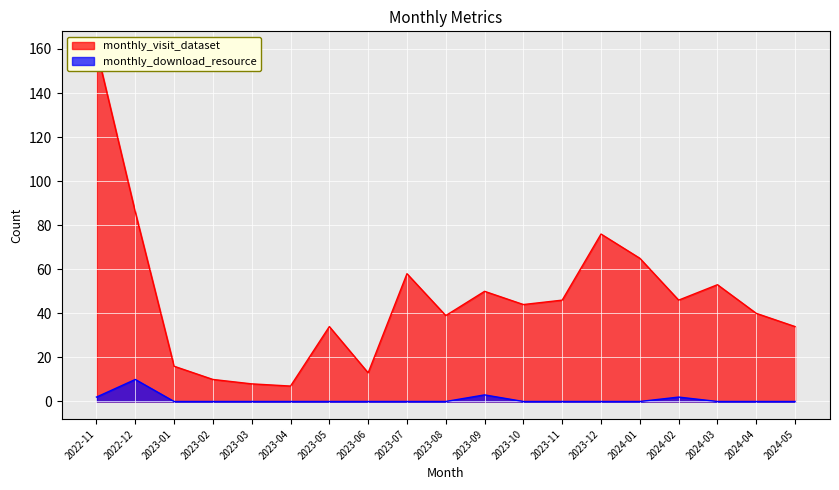

Which has a higher value, 2024-05 or 2023-04?

2024-05